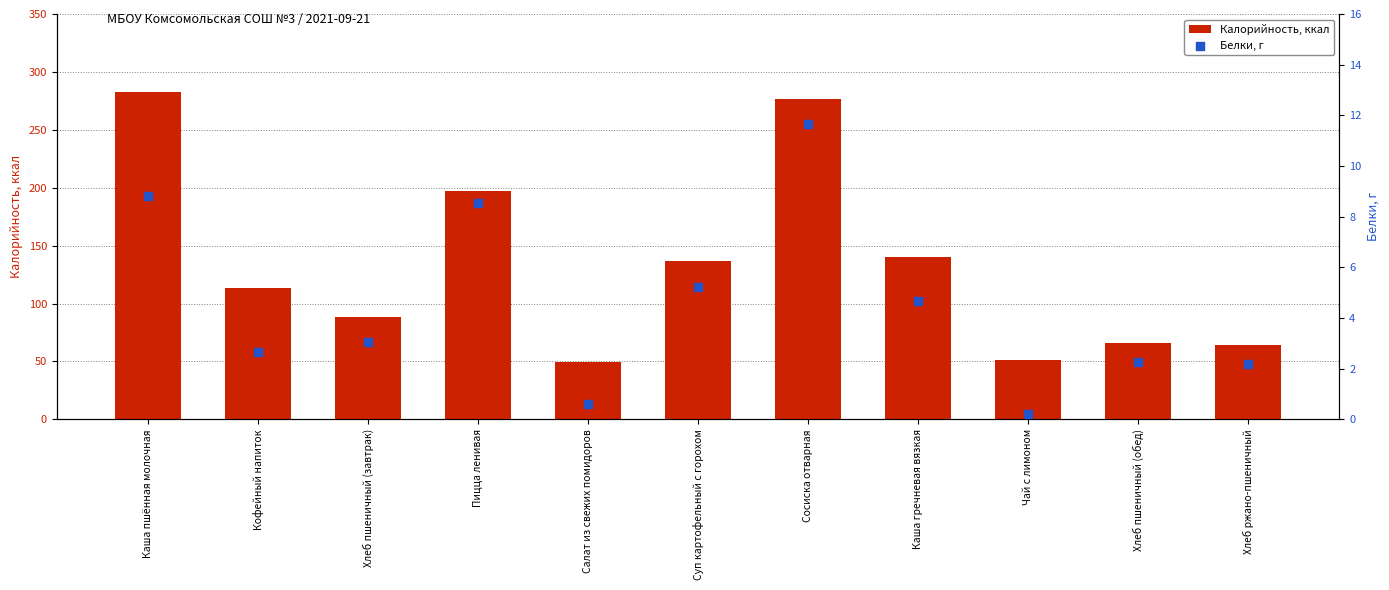

At how many categories does at least one series exceed 152?

3